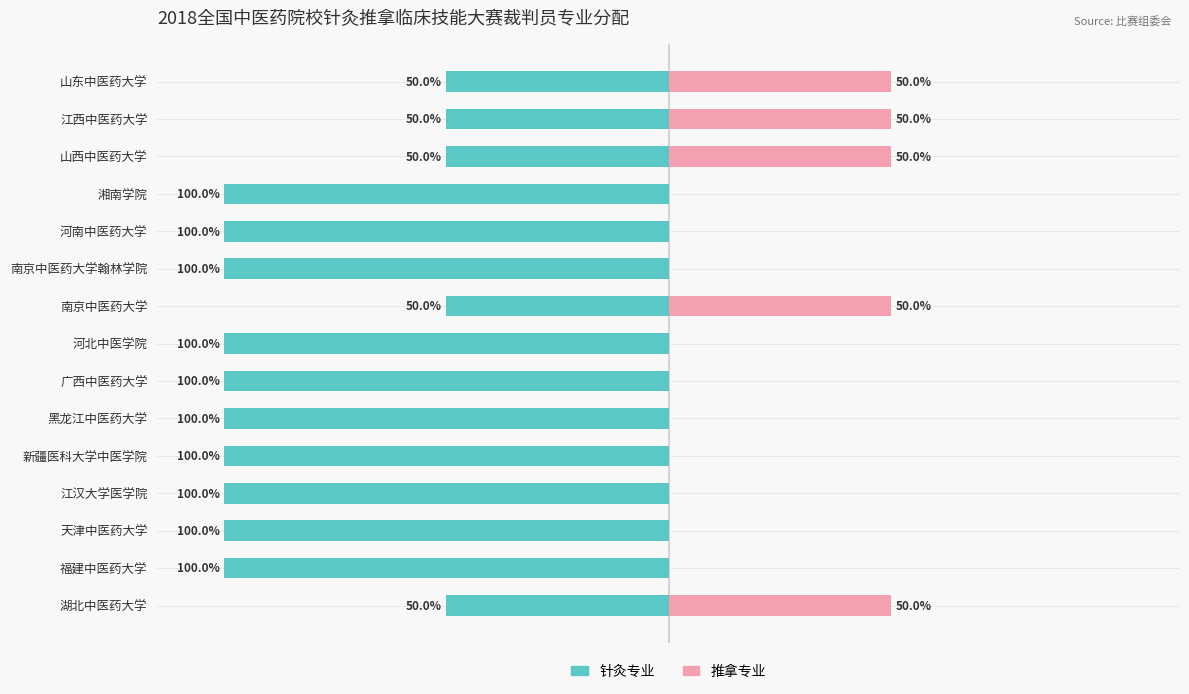

Which series has the largest range (max minus min)?

针灸专业